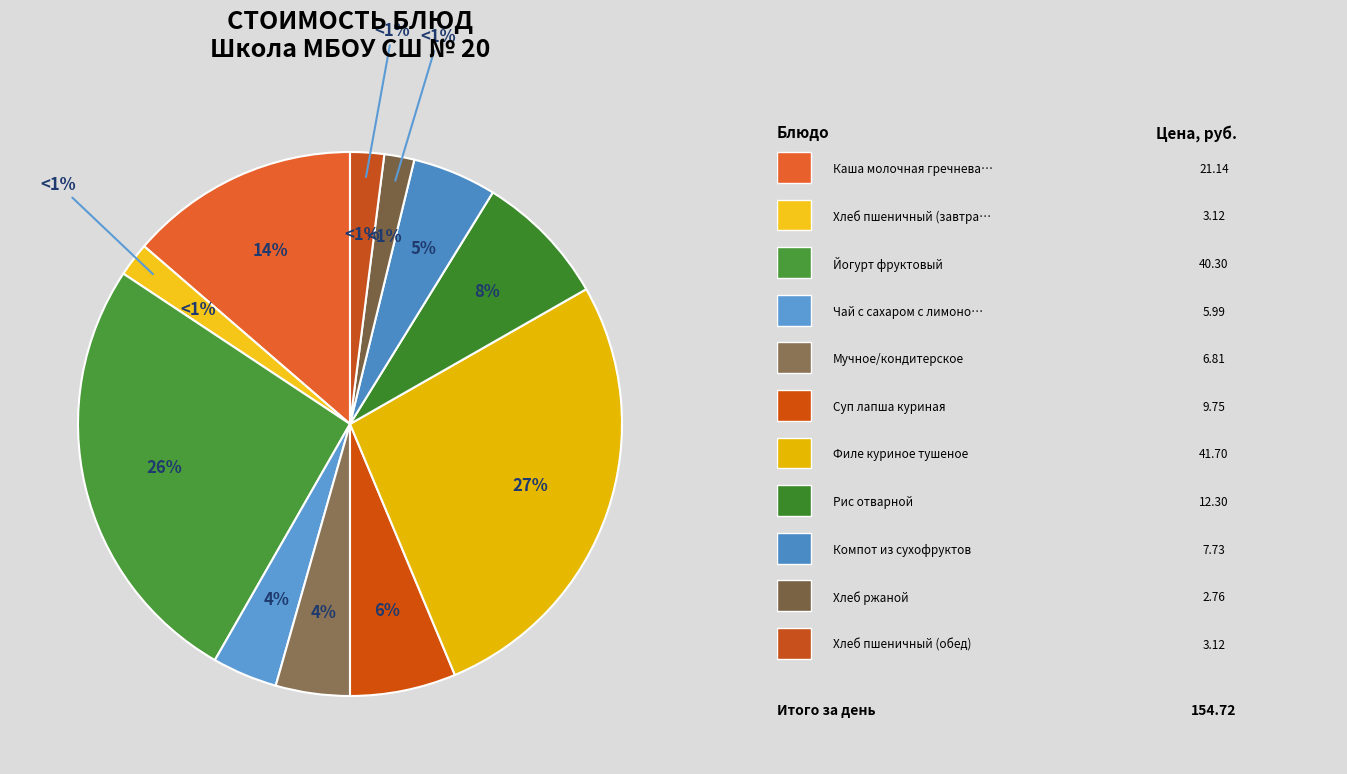

What is the largest slice in the pie chart?

Филе куриное тушеное